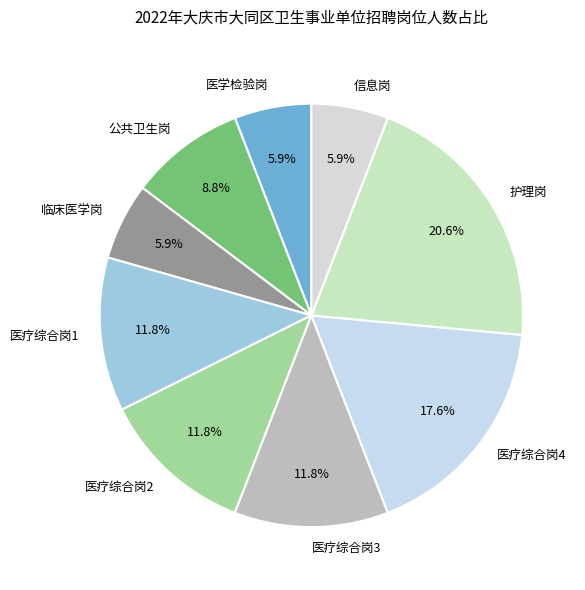

Between 临床医学岗 and 公共卫生岗, which is larger?

公共卫生岗